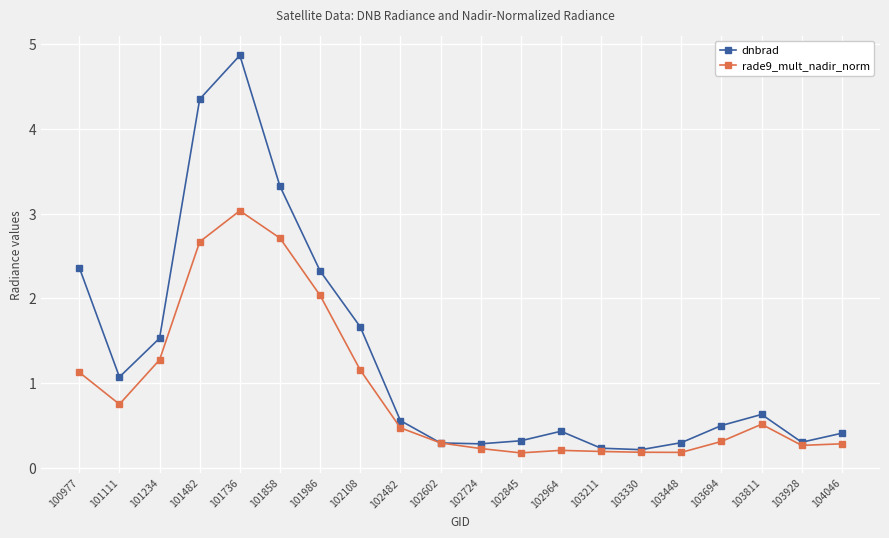

Which category has the highest value across all series?

101736